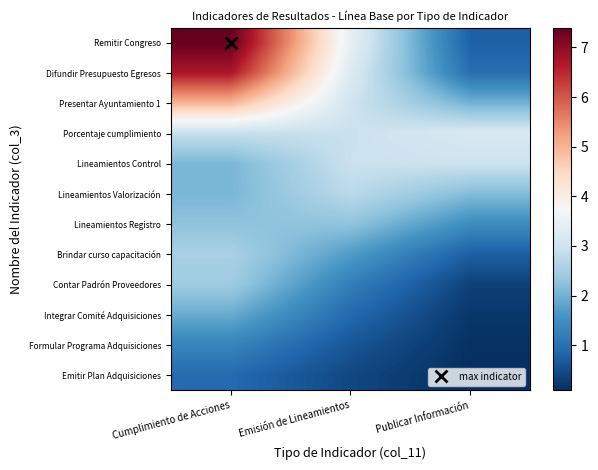

What is the minimum value shown in the chart?

0.1